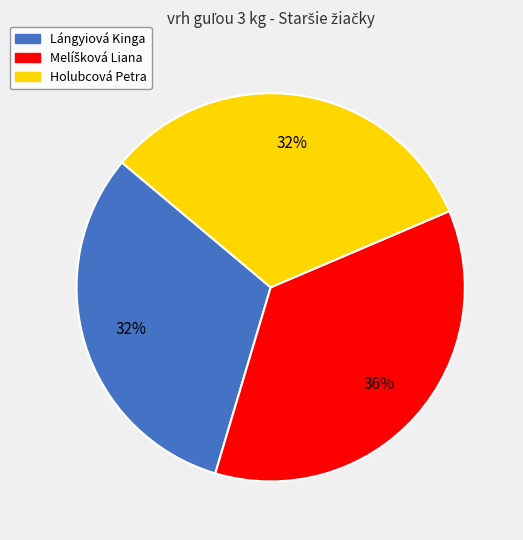

To the nearest percent, what is the average slice percentage?

33%